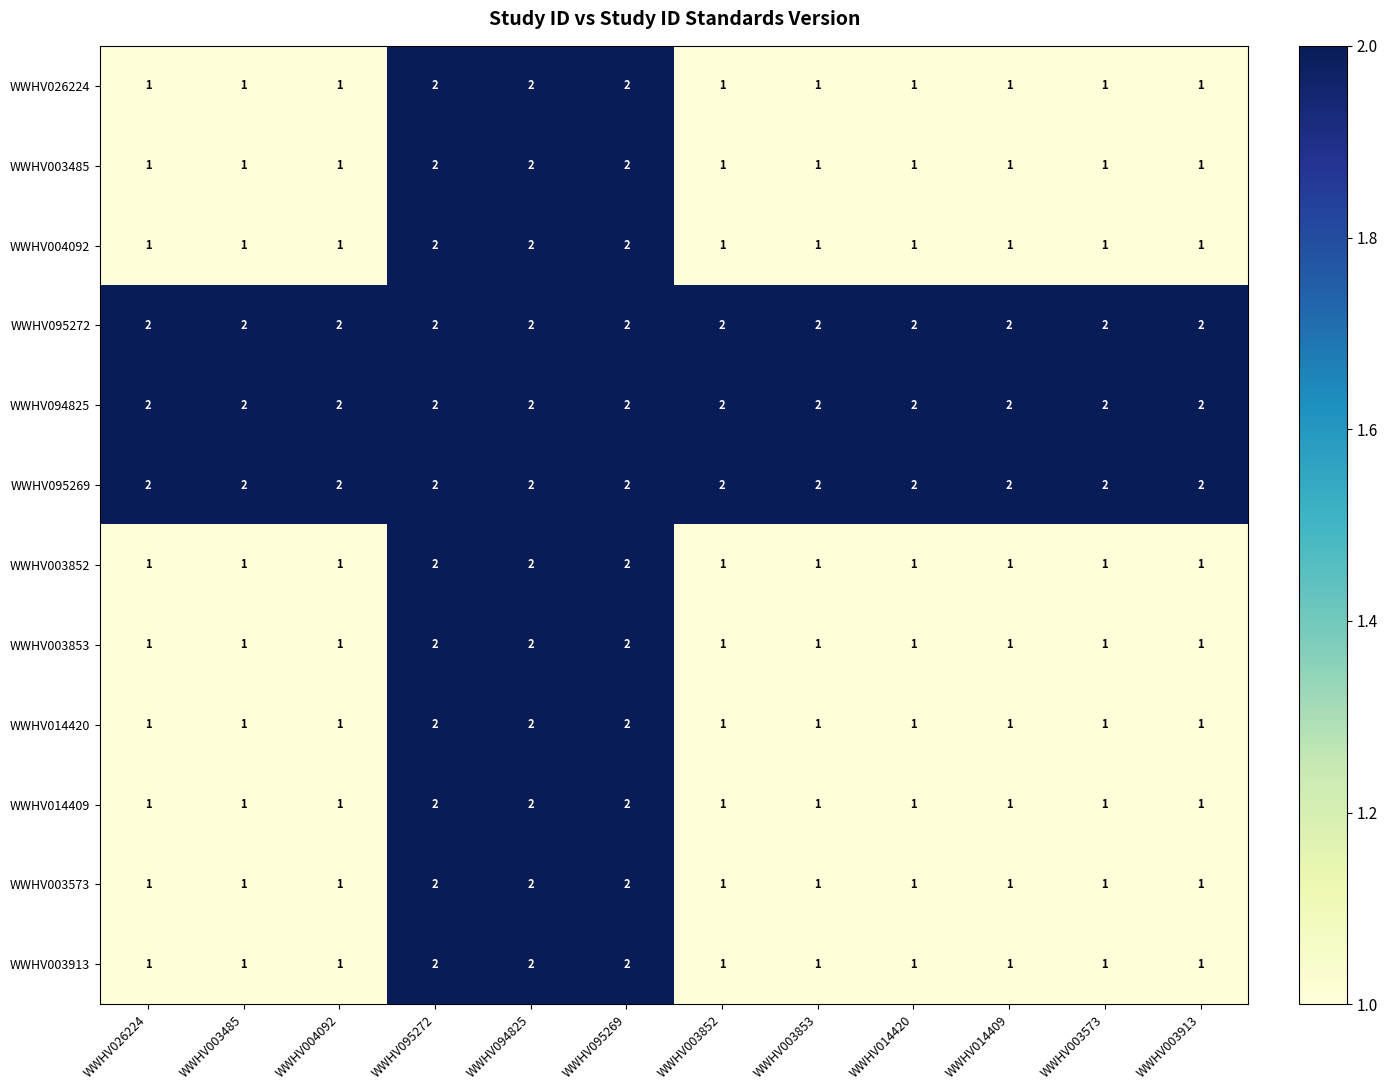

What is the spread (max minus min) of values at WWHV003913?

1